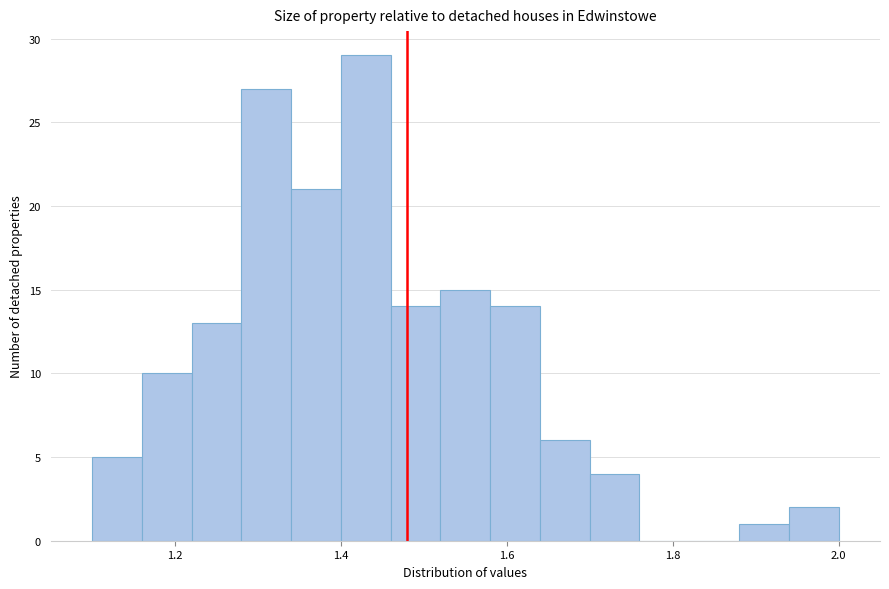

Around what value on the x-axis is the tallest bar? Give the approximate position of its centre, as read against the axis.

1.44